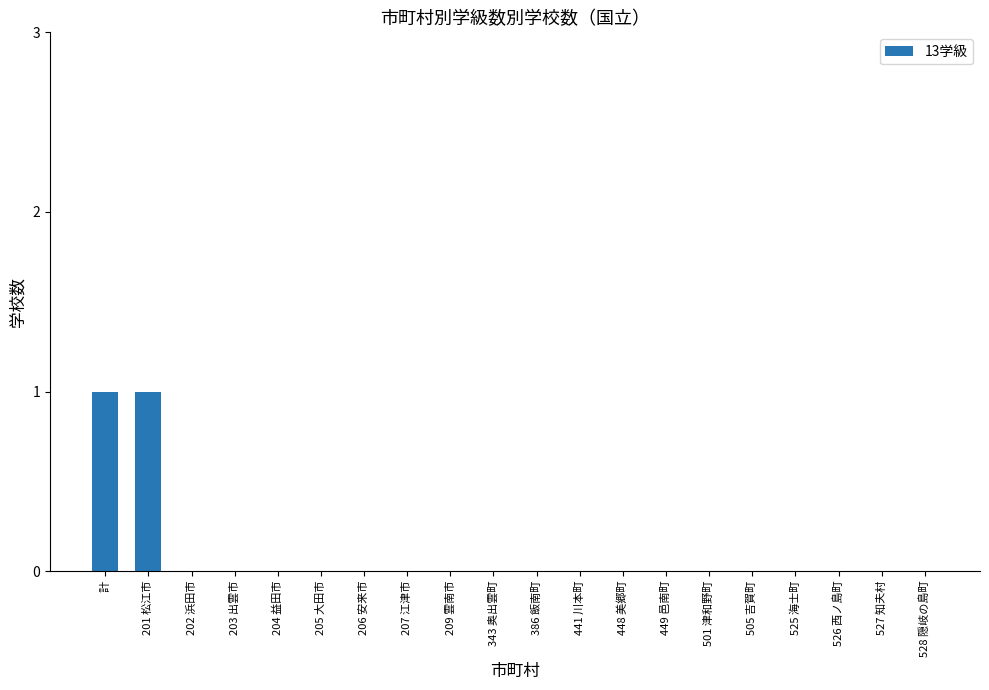

True or false: the data shows 0 at 449 邑南町.

True